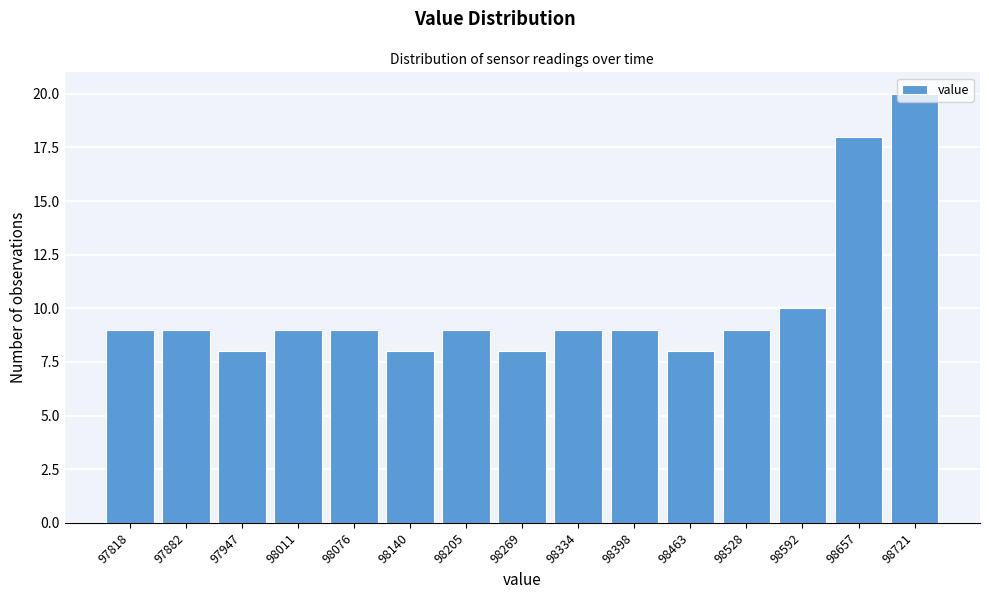

Approximately how many times larger is the value at 97947 compared to 98269?

1.0